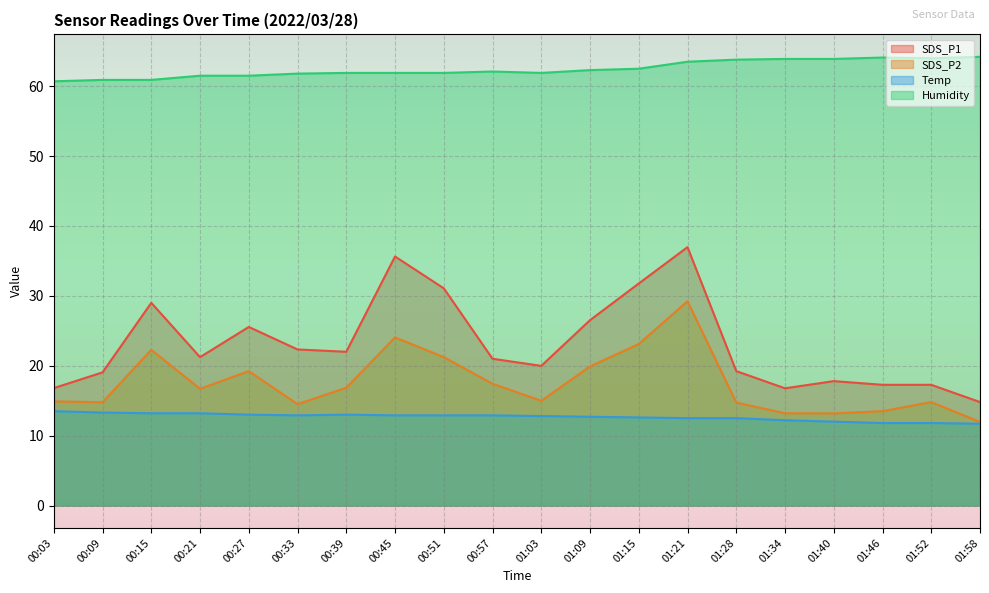

Which category has the highest value in the Humidity series?

01:58